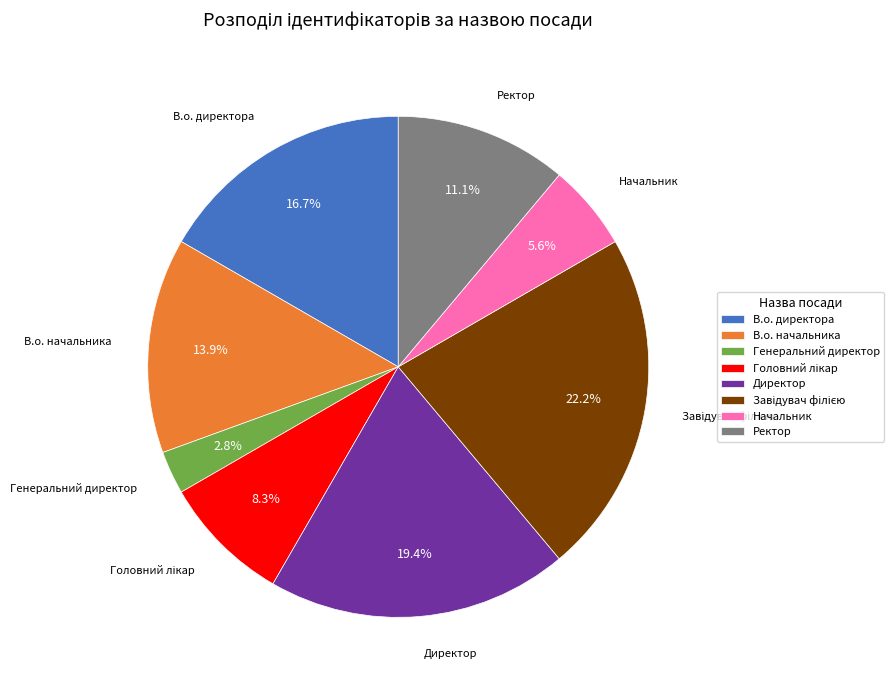

What is the total percentage of В.о. директора and Ректор?

27.8%